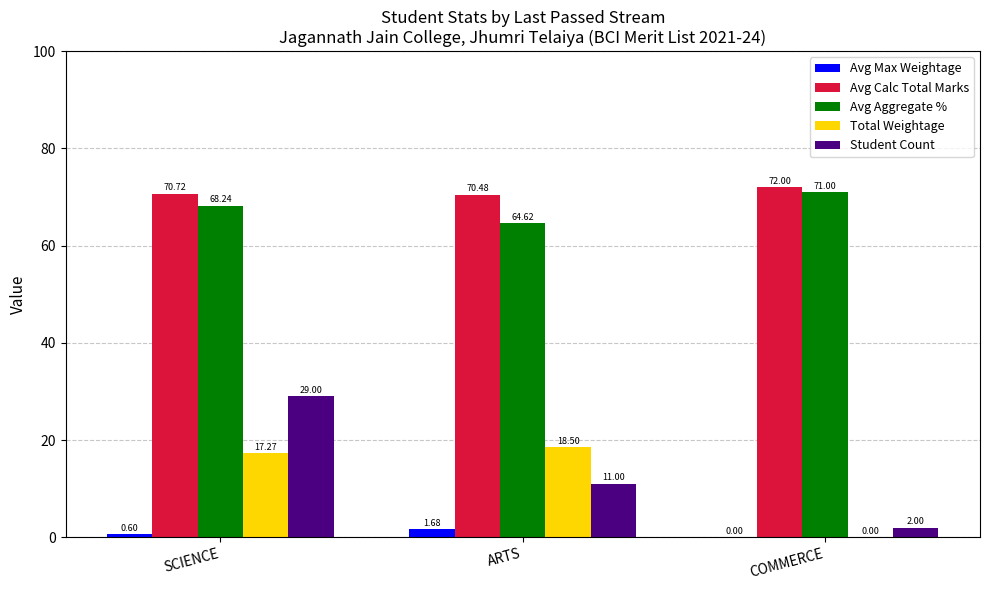

At which label does Total Weightage first exceed 17?

SCIENCE